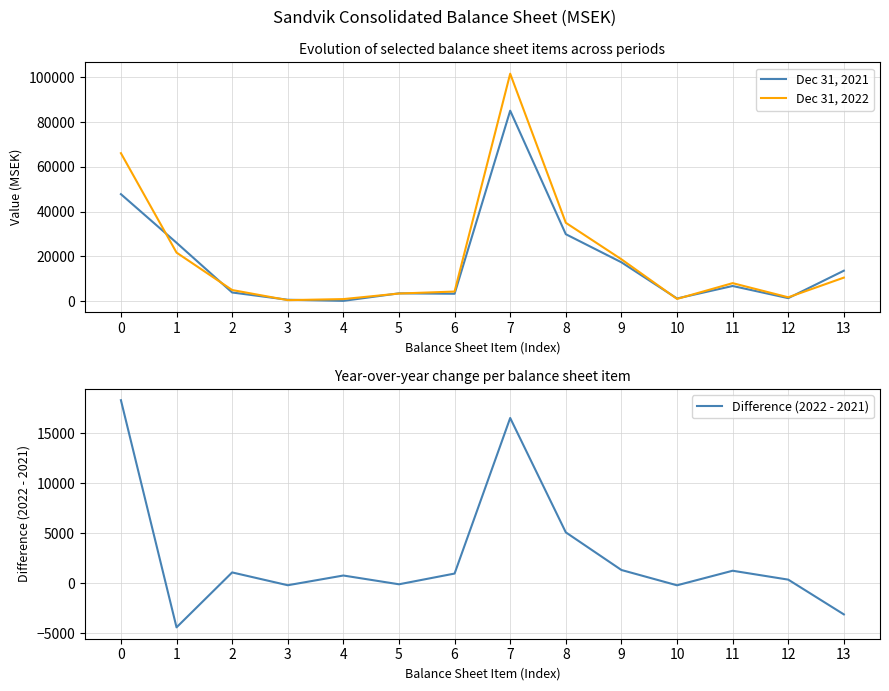

What is the difference between the highest and lowest values at 11?

6748